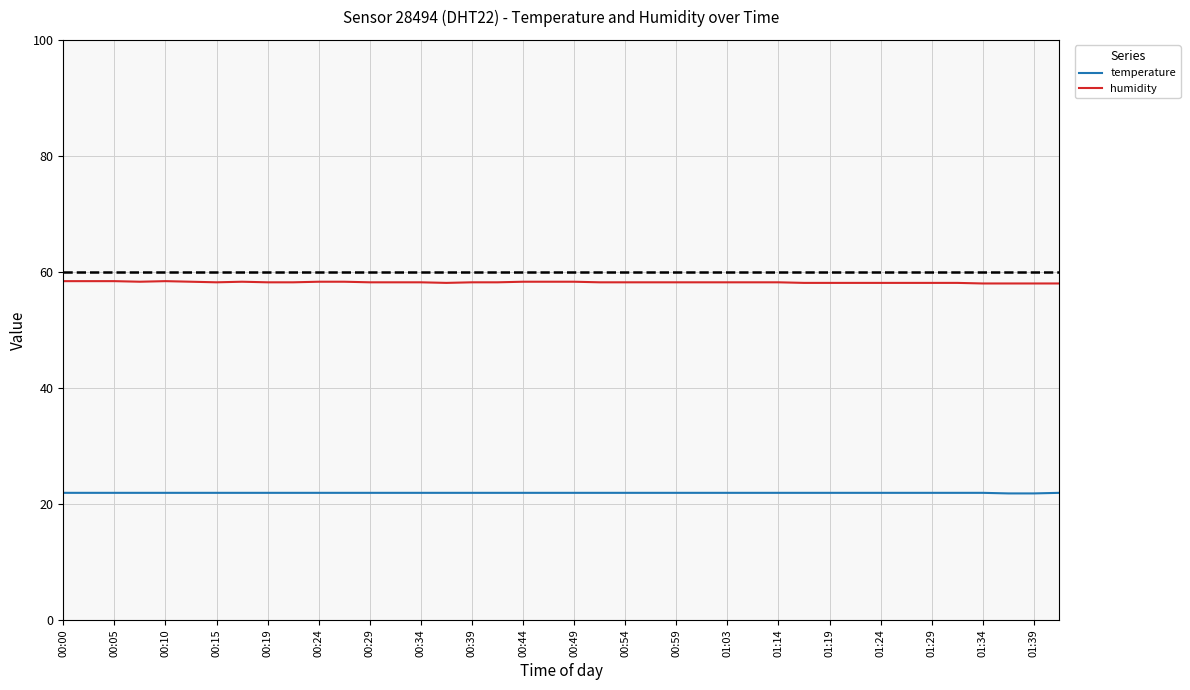

Is this an area chart (filled region under the line)?

No